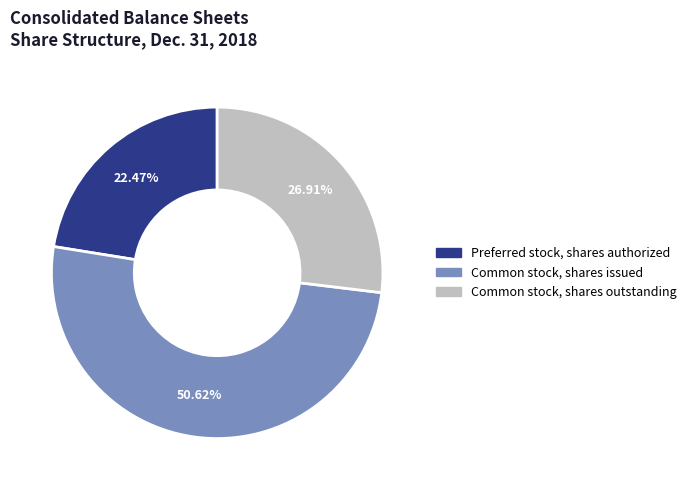

What percentage is the Common stock, shares outstanding slice, to the nearest percent?

27%